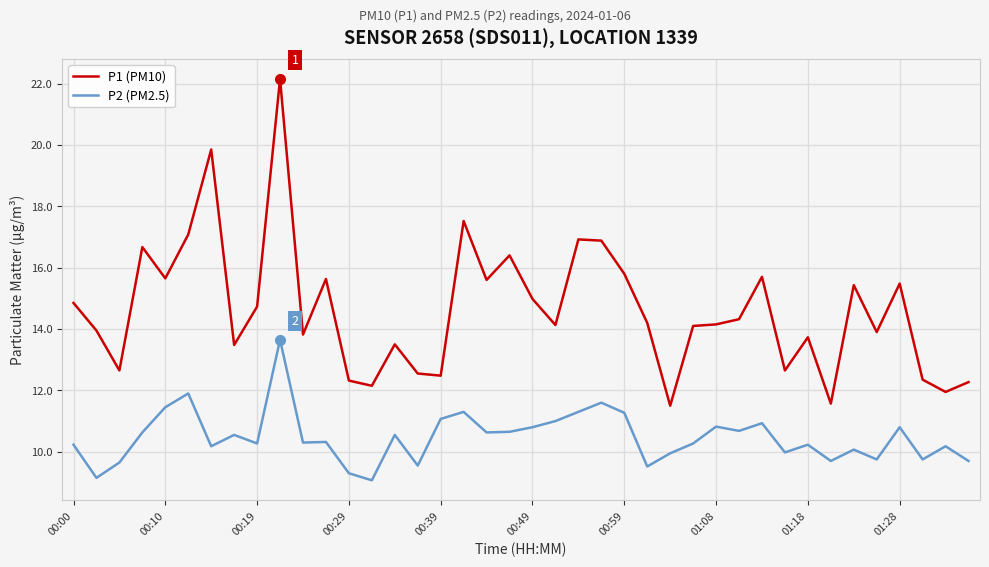

List the series in order of their overall mean, lowest first.

P2 (PM2.5), P1 (PM10)